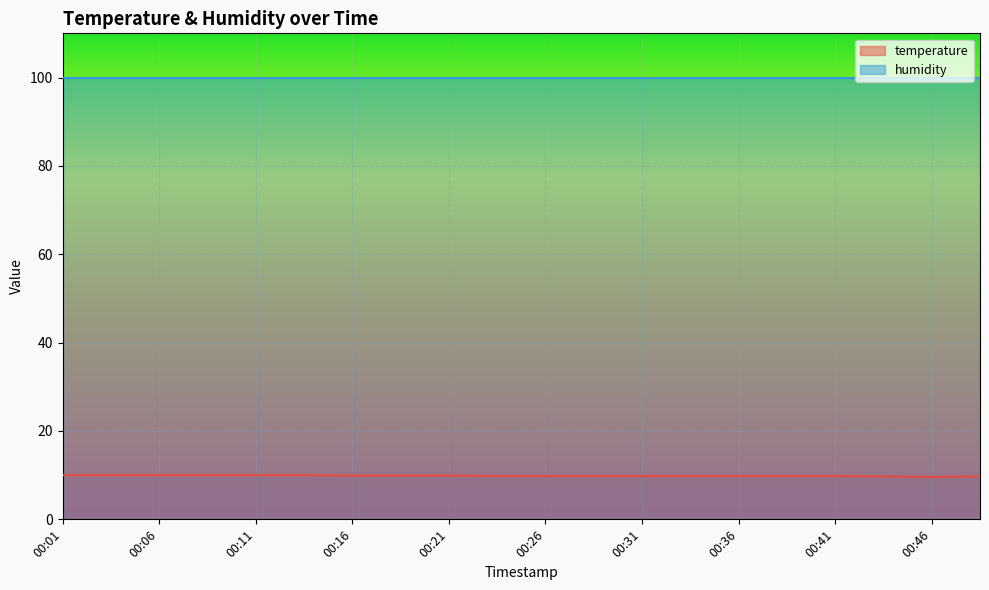

The chart shows a value of 9.9 at 00:21. True or false?

True